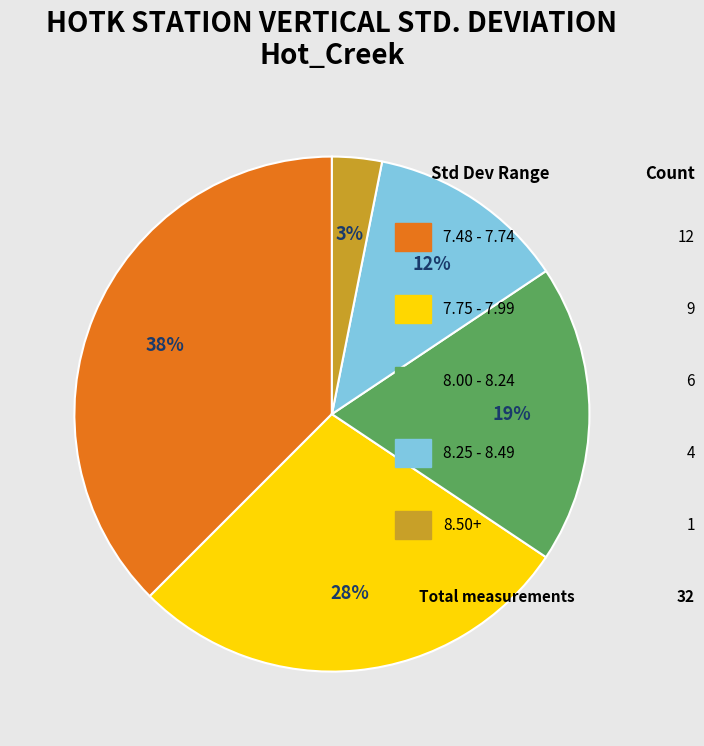

Does any single category account for the majority?

No